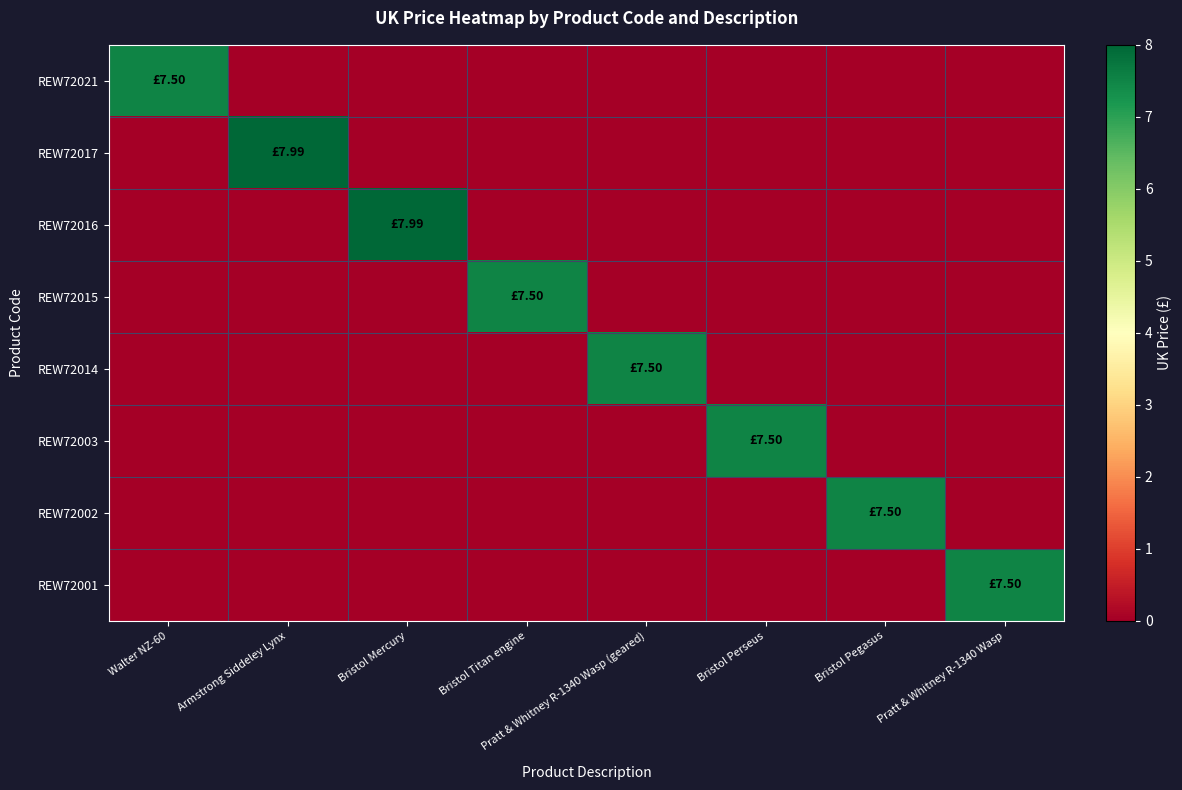

At which category is the sum across all series the highest?

Armstrong Siddeley Lynx